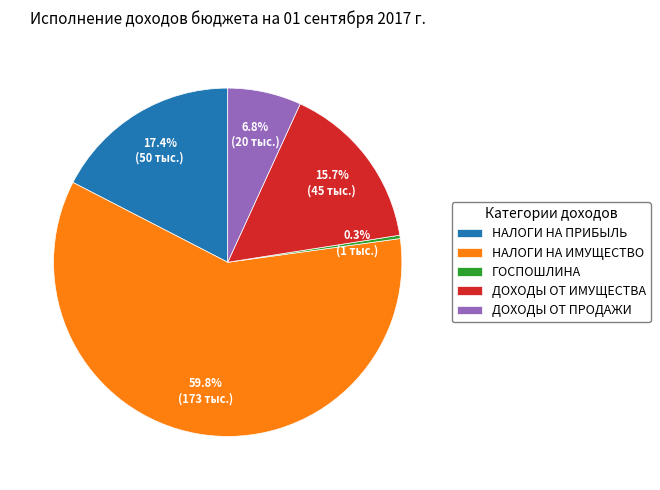

What is the majority slice?

НАЛОГИ НА ИМУЩЕСТВО